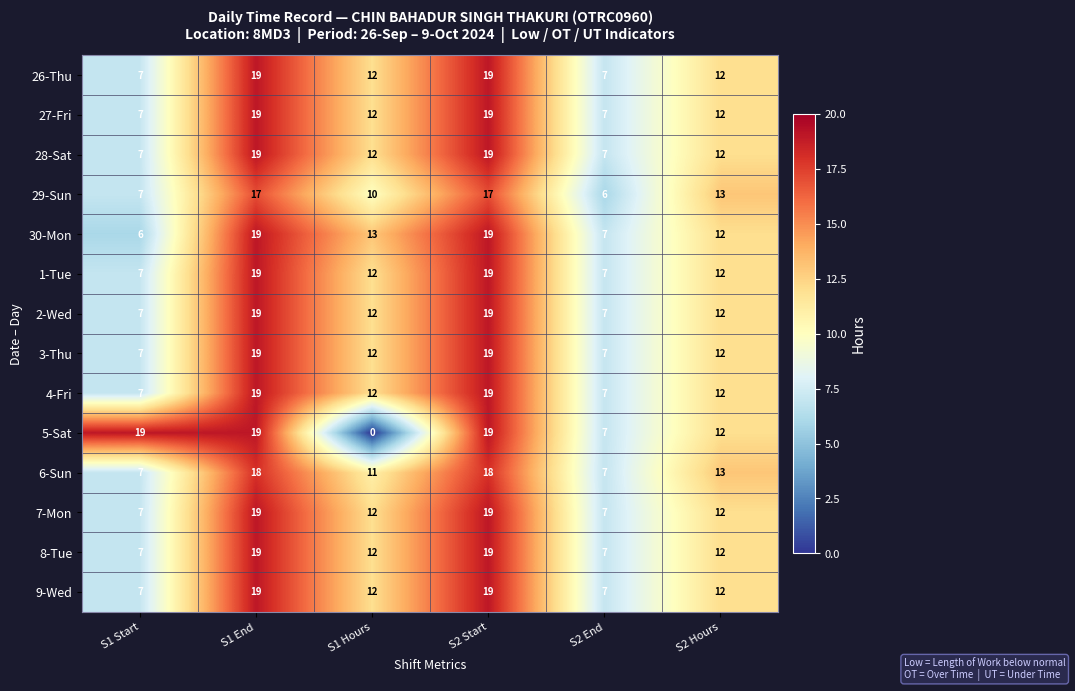

Which label corresponds to the smallest value in the chart?

S1 Hours